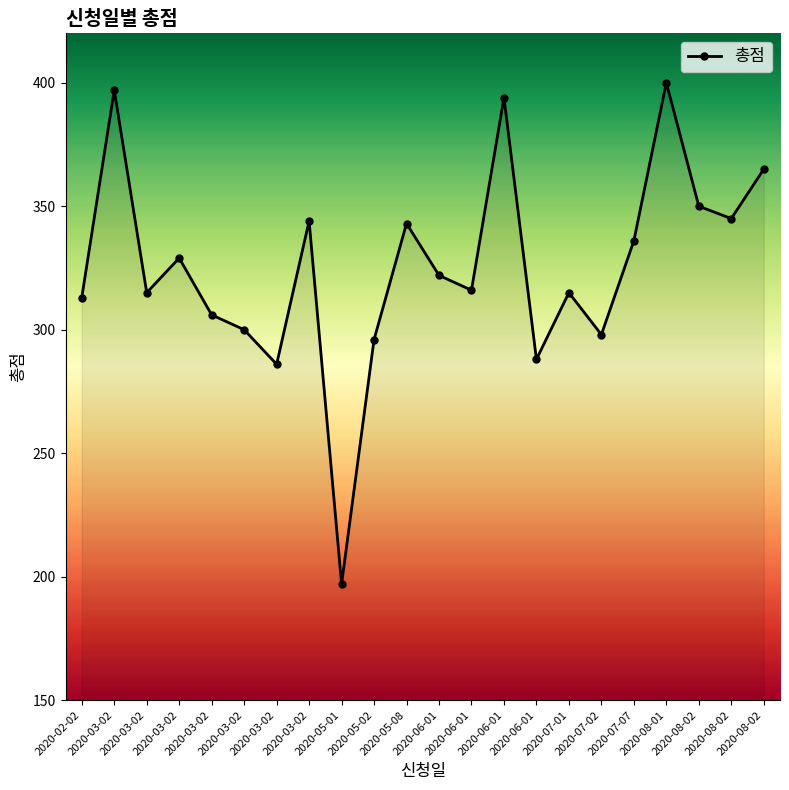

Approximately how many times larger is the value at 2020-05-08 compared to 2020-06-01?

1.2